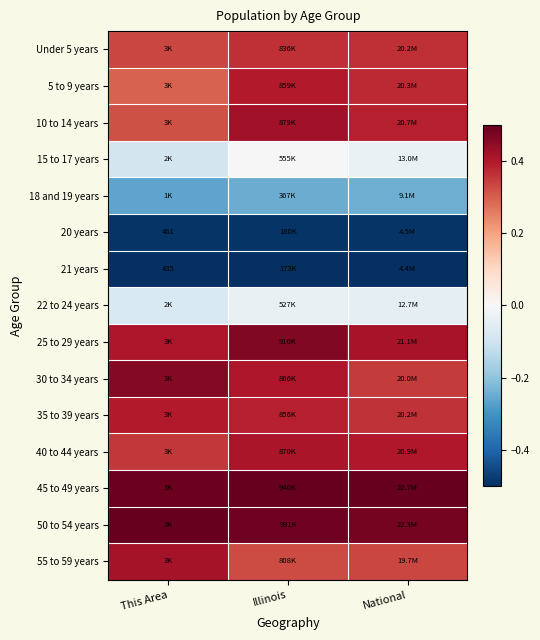

What is the spread (max minus min) of values at Illinois?

1.0